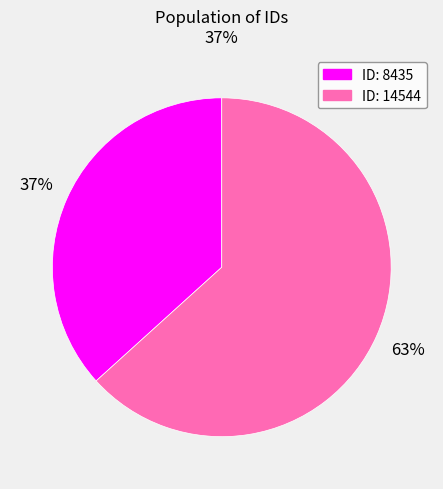

Which category has the biggest portion of the pie?

ID: 14544